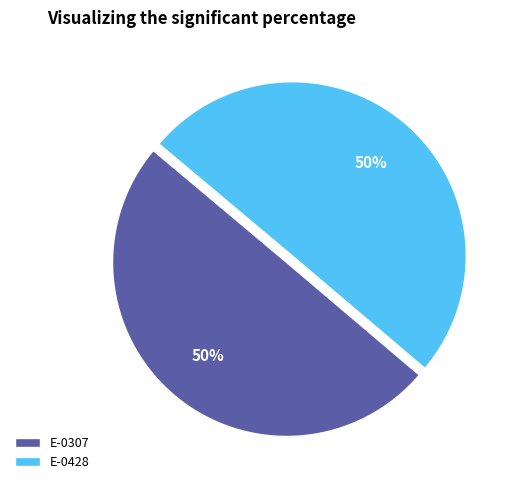

How many slices are in this pie chart?

2